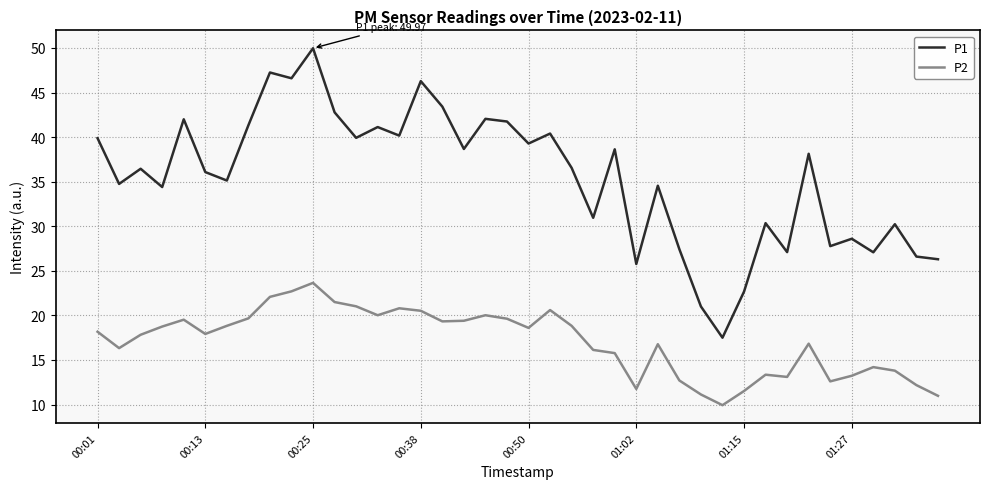

Rank the series by their average value, from highest to lowest.

P1, P2